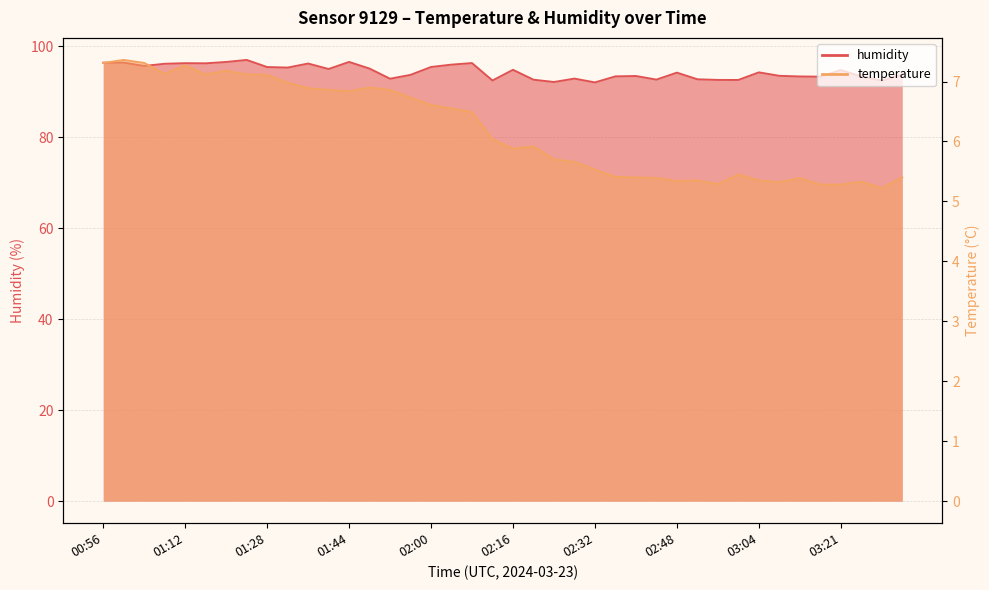

At which category is the sum across all series the highest?

01:24